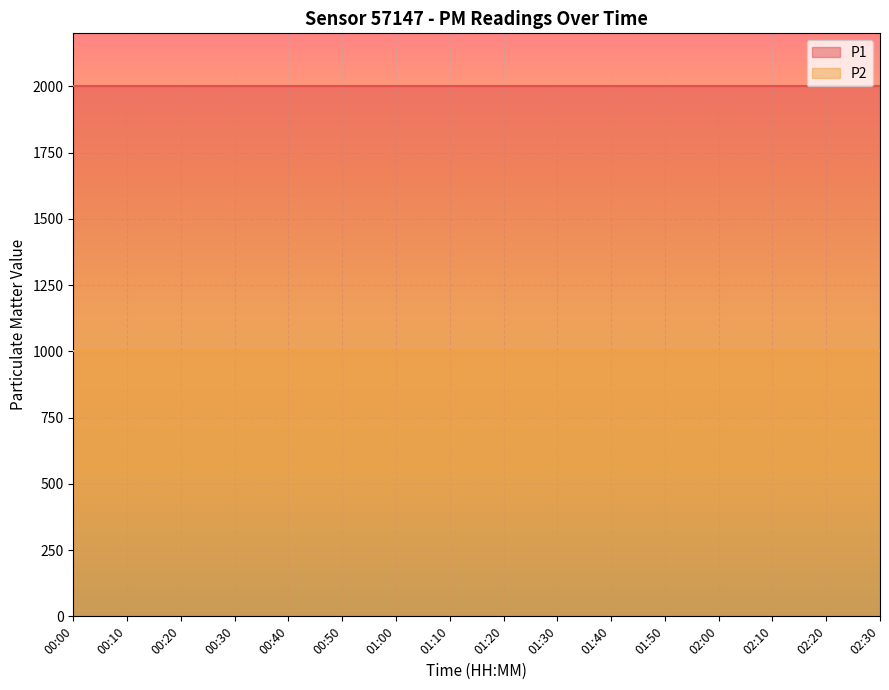

What position from the right is 02:20?

2